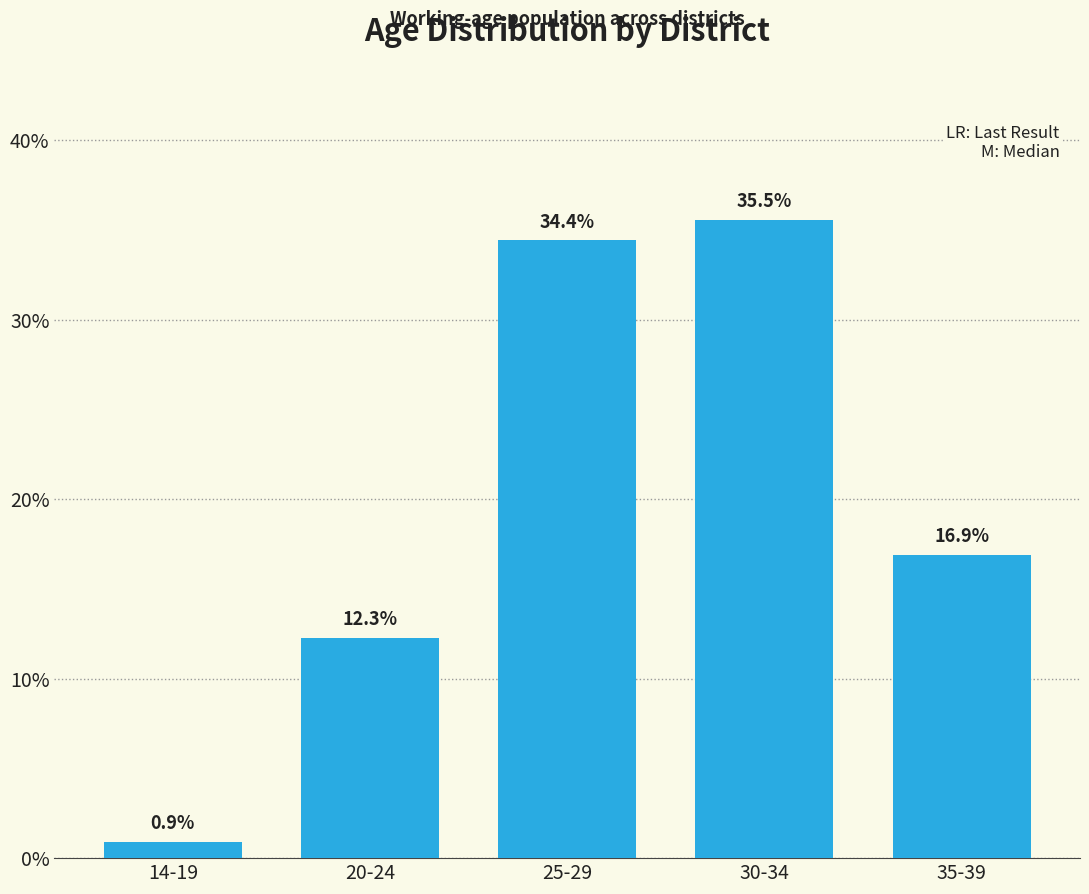

What position from the left is 25-29?

3